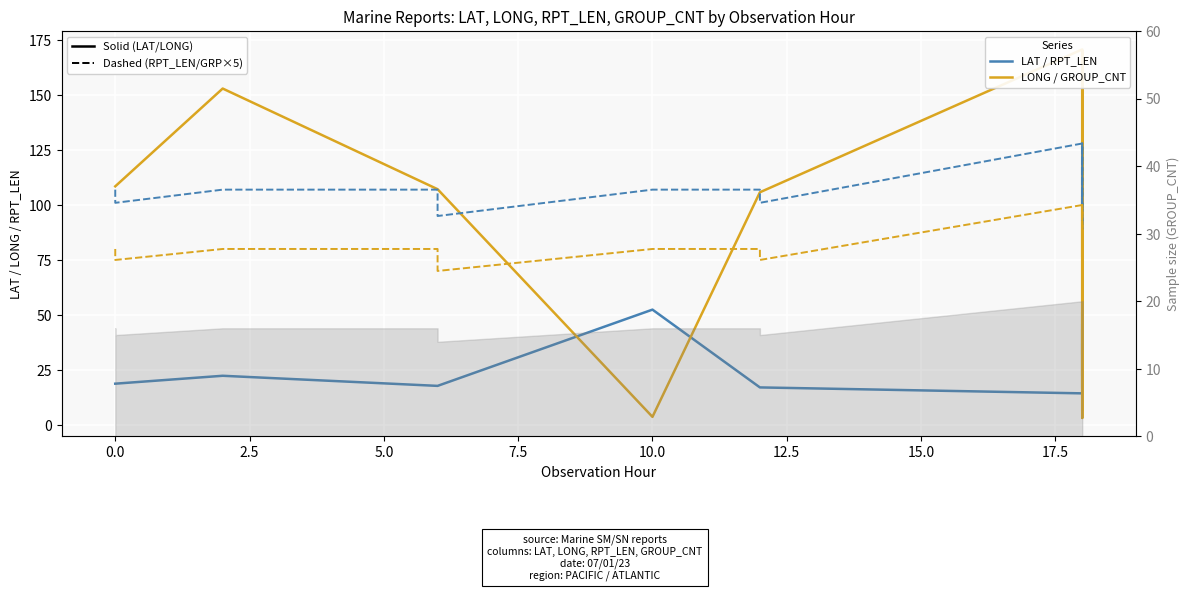

Which series has the largest total across all categories?

RPT_LEN